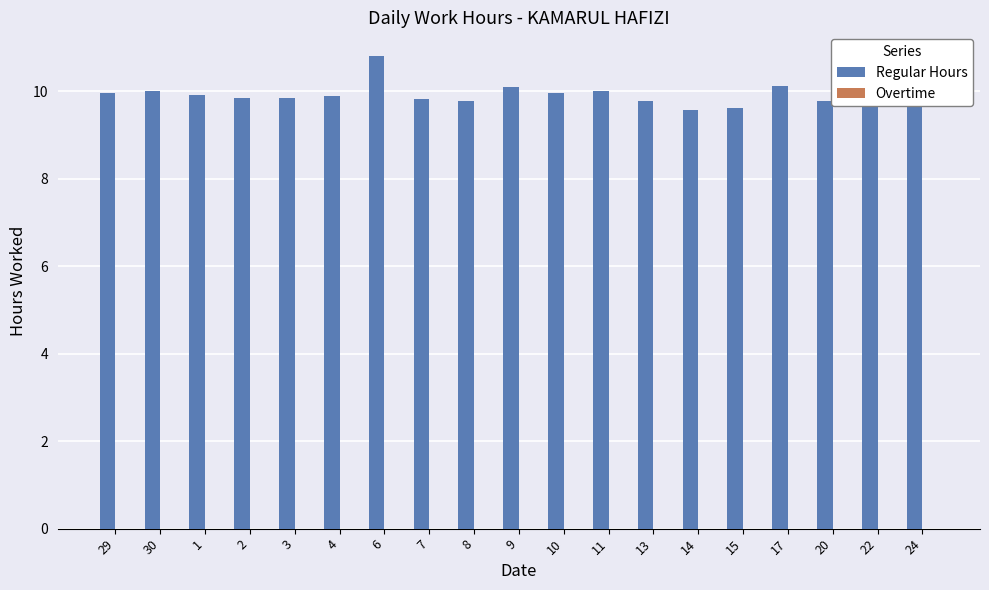

What is the change in value from 7 to 17?

+0.3